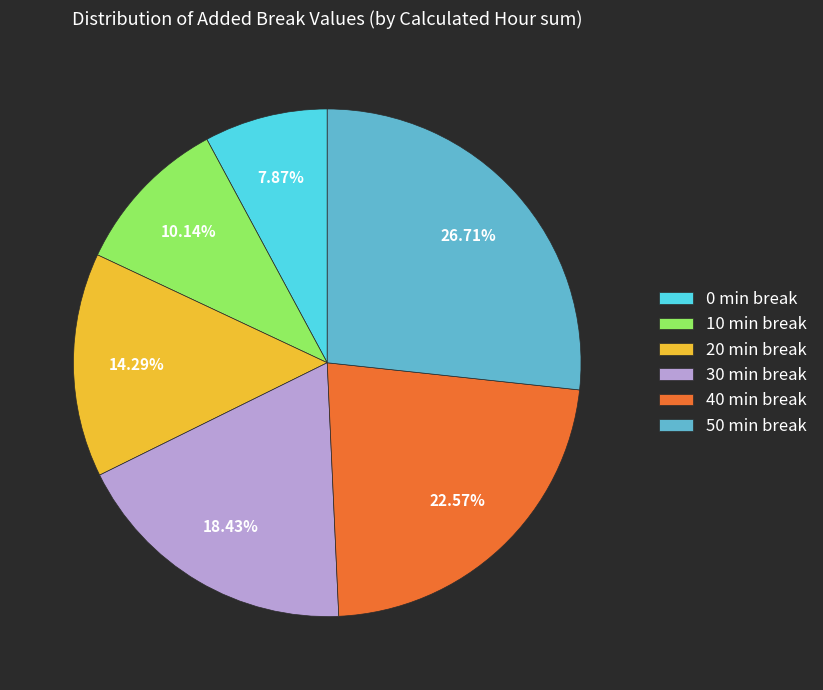

To the nearest percent, what is the difference between the largest and smallest slice percentages?

19%